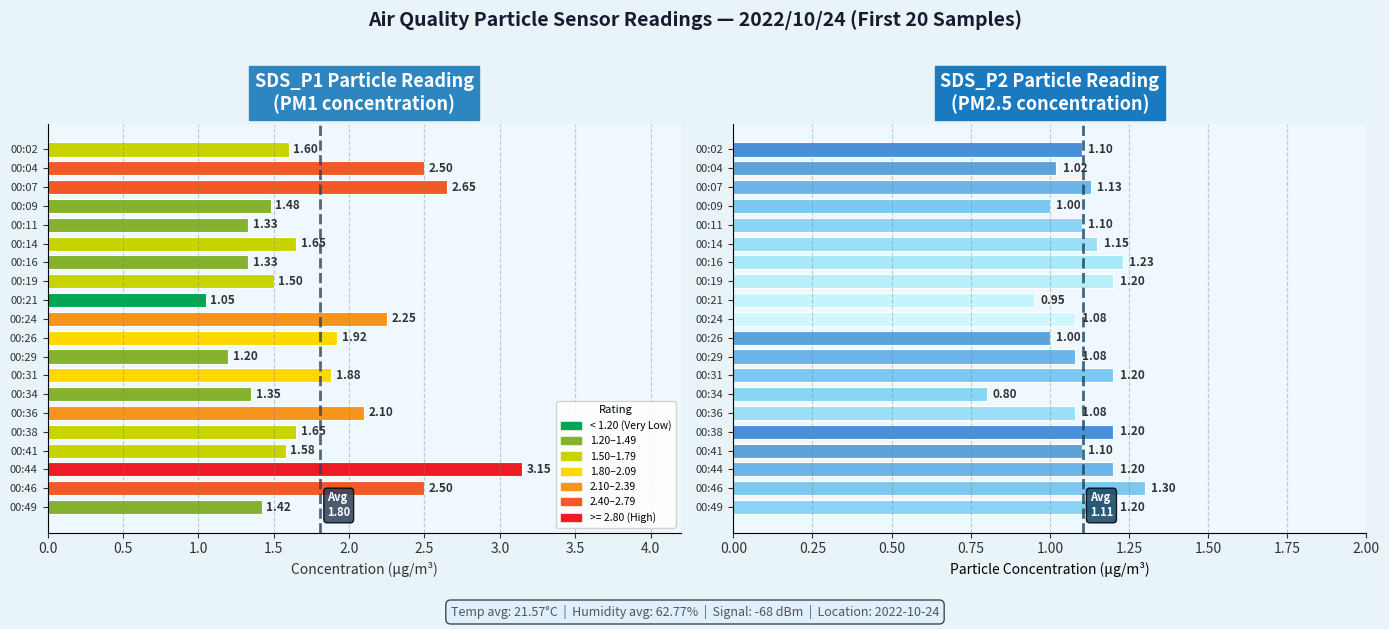

List the series in order of their peak value, highest first.

SDS_P1, SDS_P2